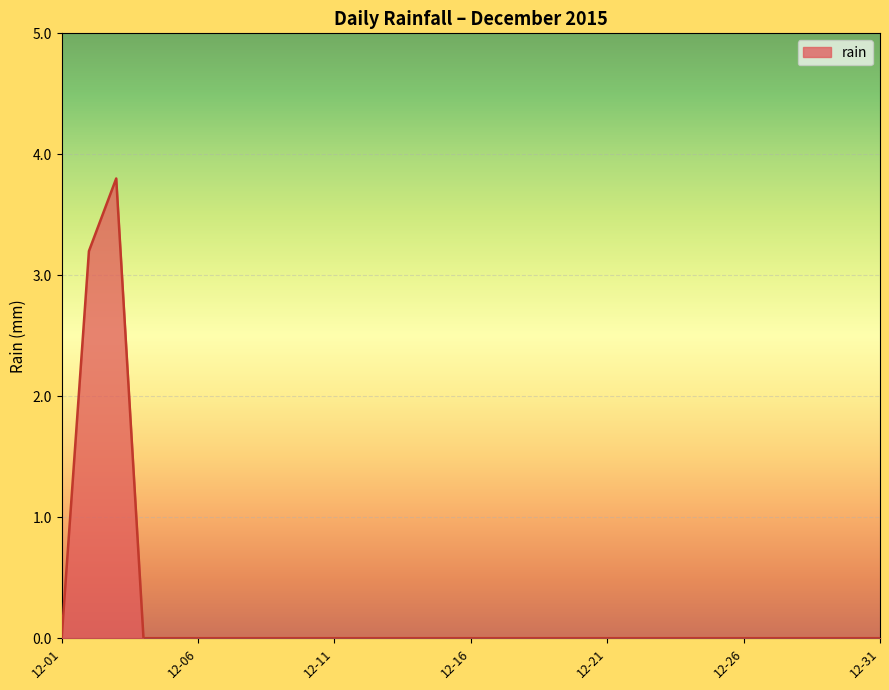

What is the average value?

0.2